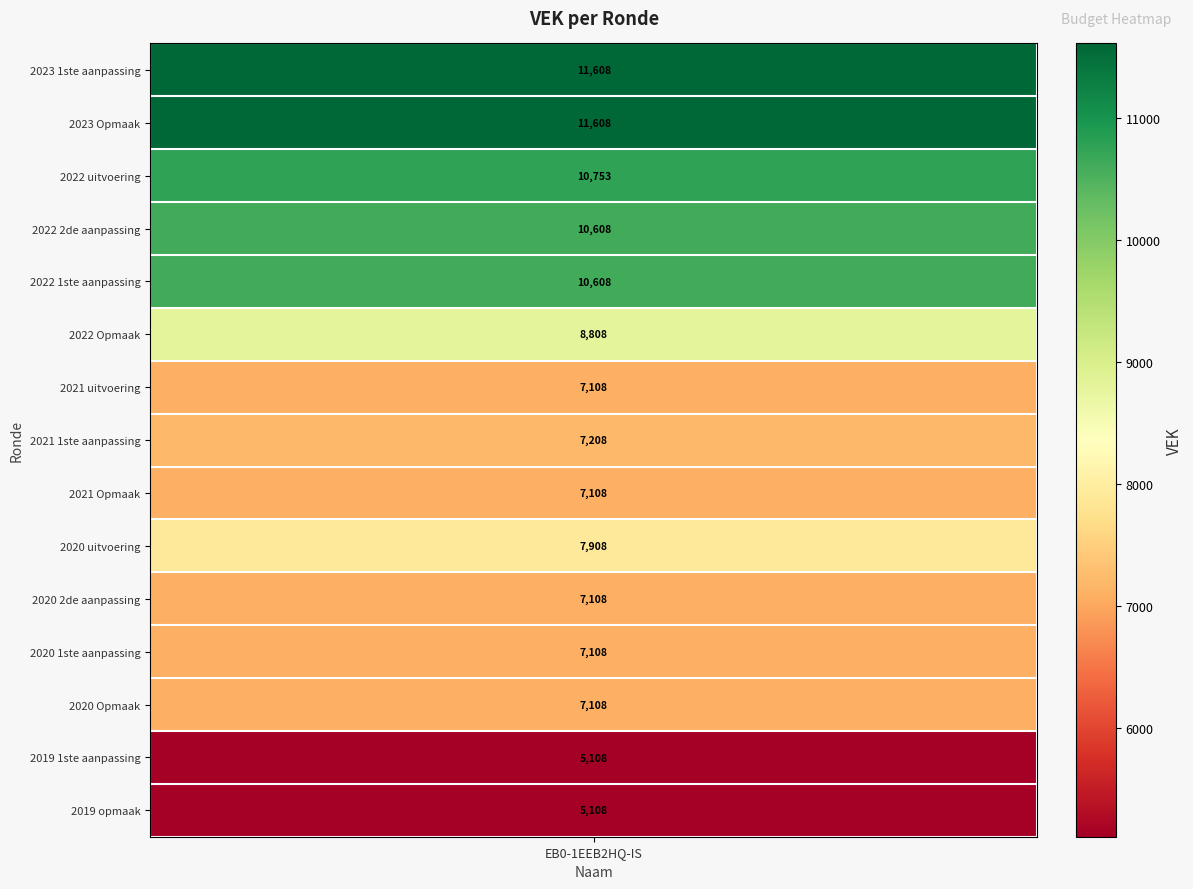

What is the greatest value displayed?

11608